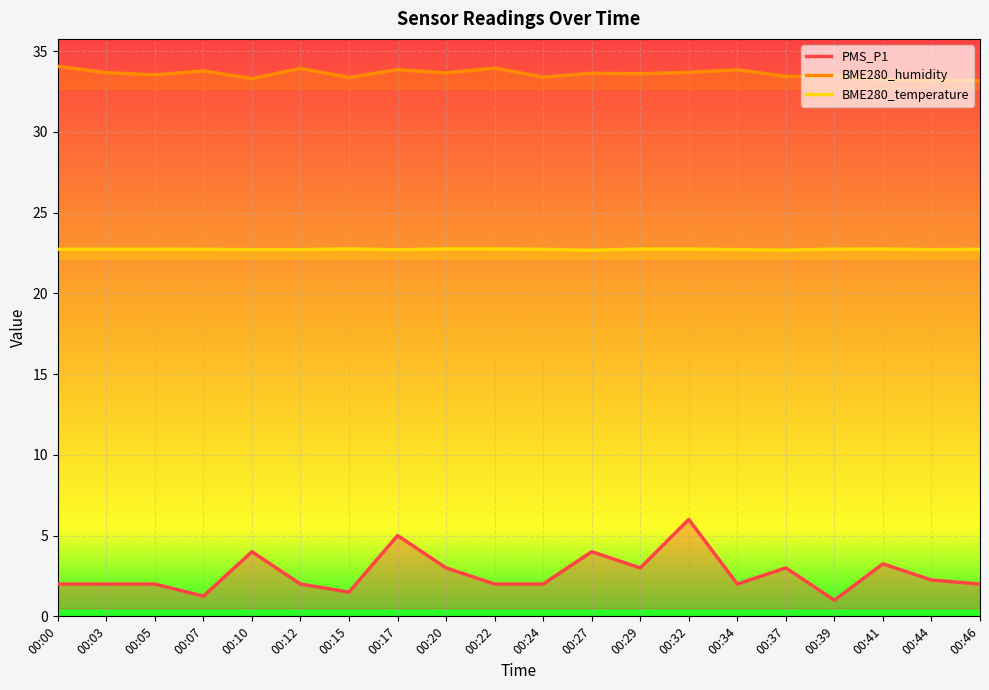

List the labels in order of PMS_P1 value, largest first.

00:32, 00:17, 00:10, 00:27, 00:41, 00:20, 00:29, 00:37, 00:44, 00:00, 00:03, 00:05, 00:12, 00:22, 00:24, 00:34, 00:46, 00:15, 00:07, 00:39